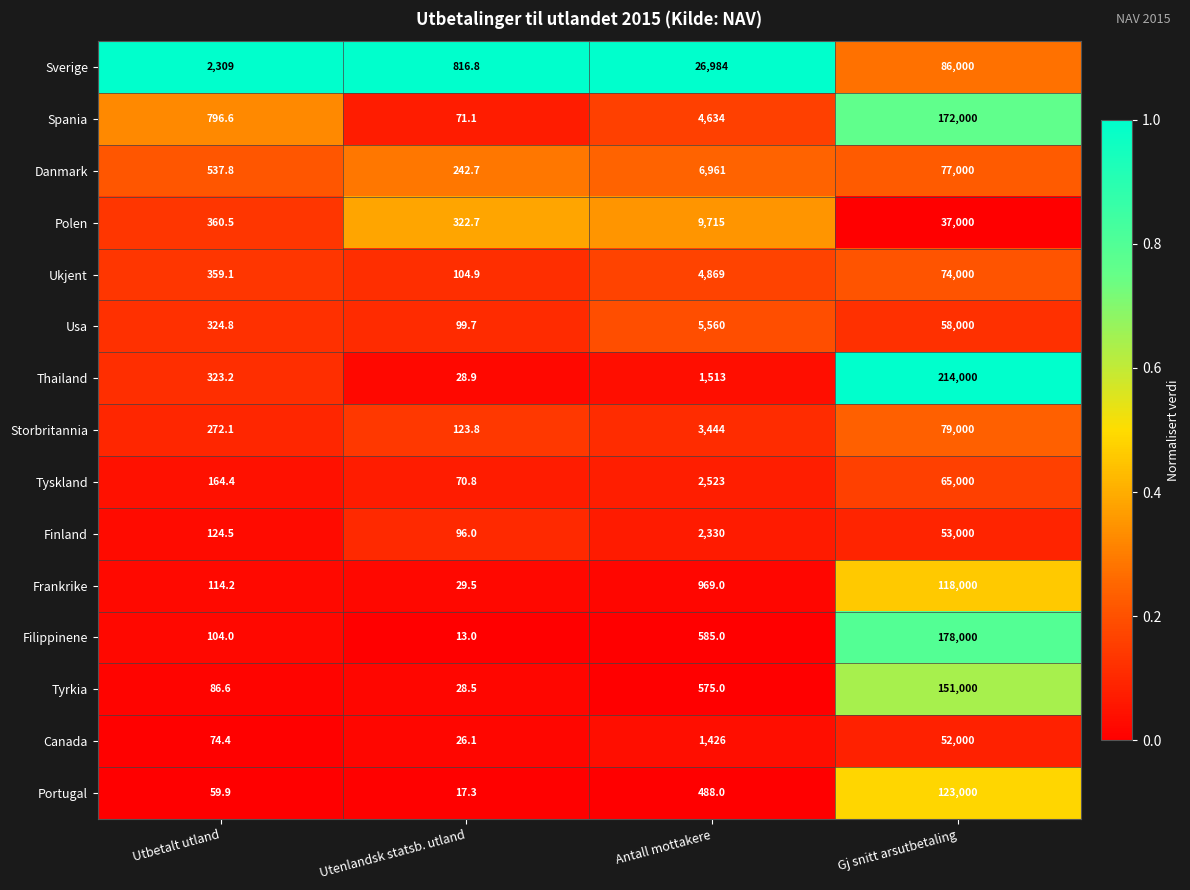

What is the spread (max minus min) of values at Utenlandsk statsb. utland?

803.8